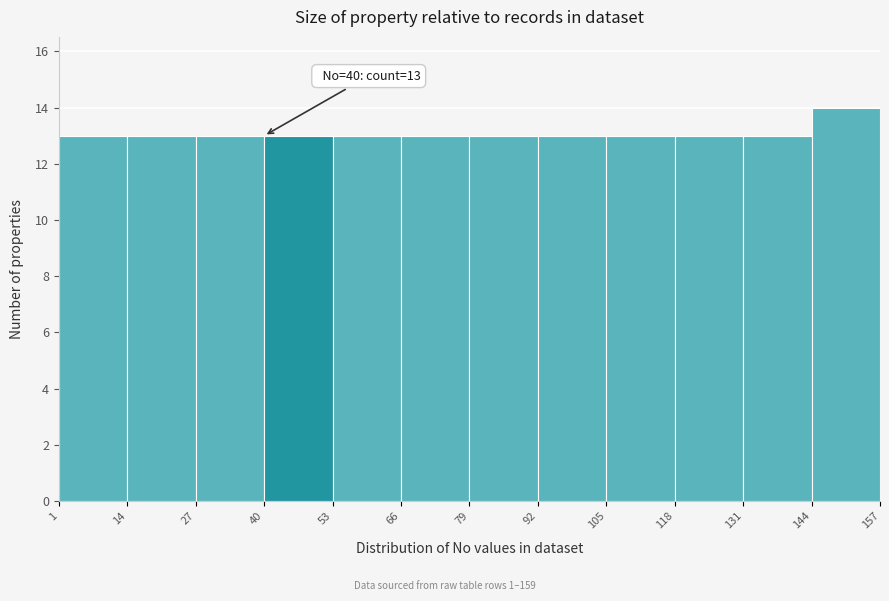

Over which range of the x-axis is the bar tallest?

144 to 157